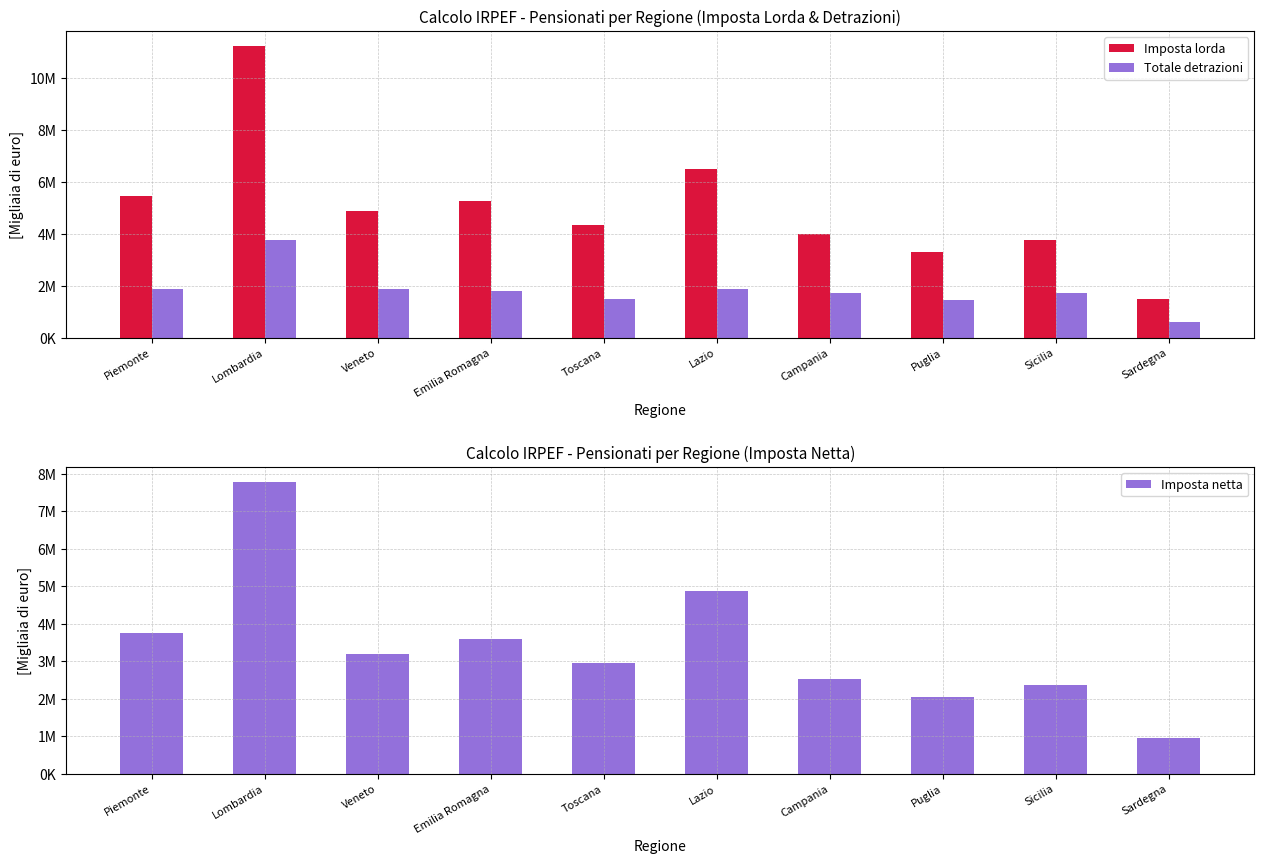

Is it true that Imposta lorda equals 6601034 at Campania?

False